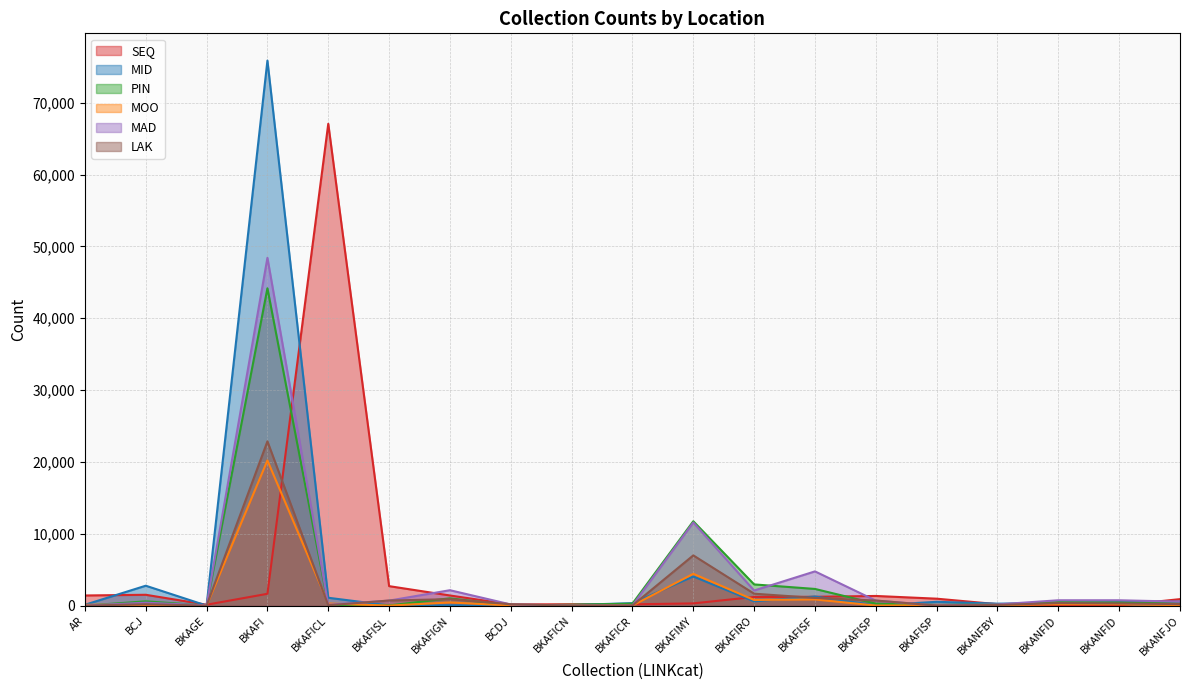

Read the LAK value at BKAFISP, to the nearest 10.

710